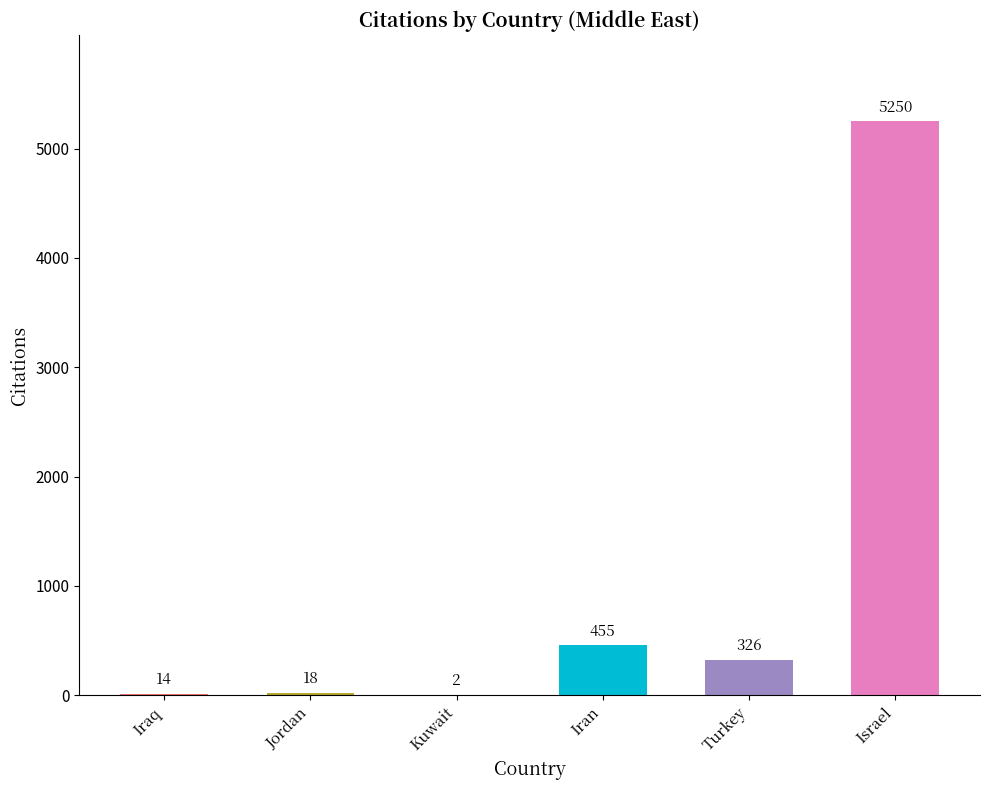

At which category does the chart reach its peak across all series?

Israel